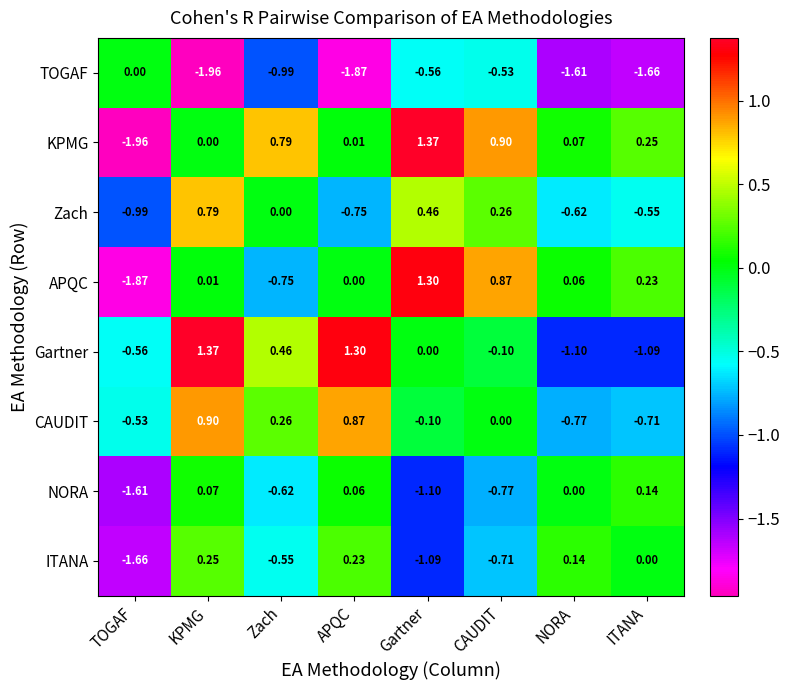

Which series has the widest spread of values?

KPMG